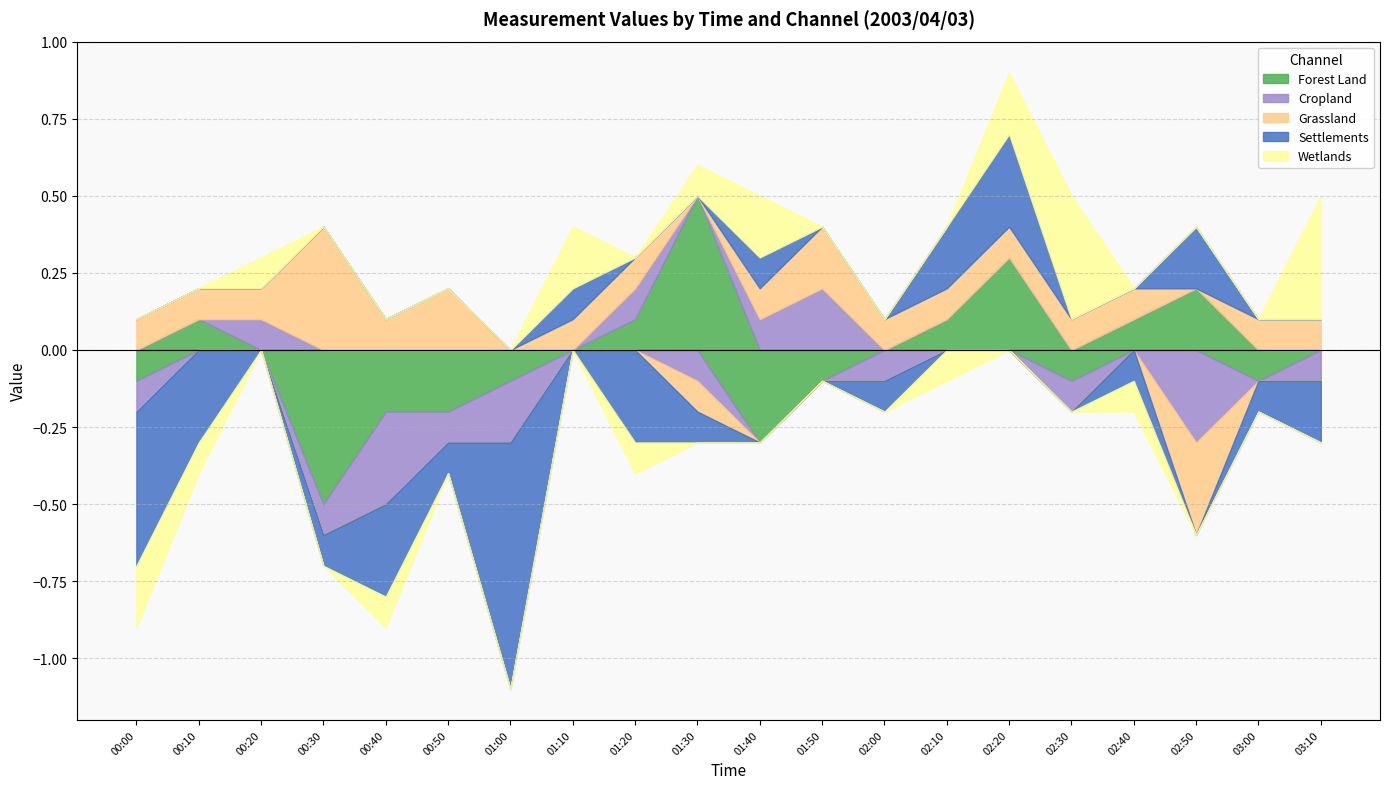

How many positive values does the Grassland series have?

17